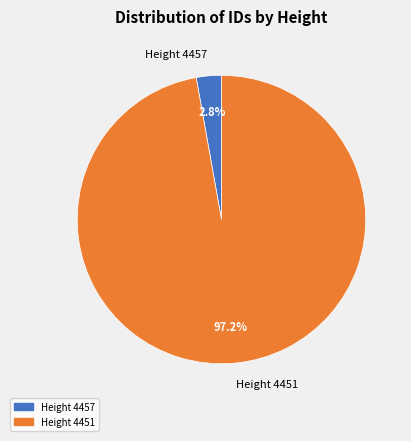

Count the number of slices in the pie.

2